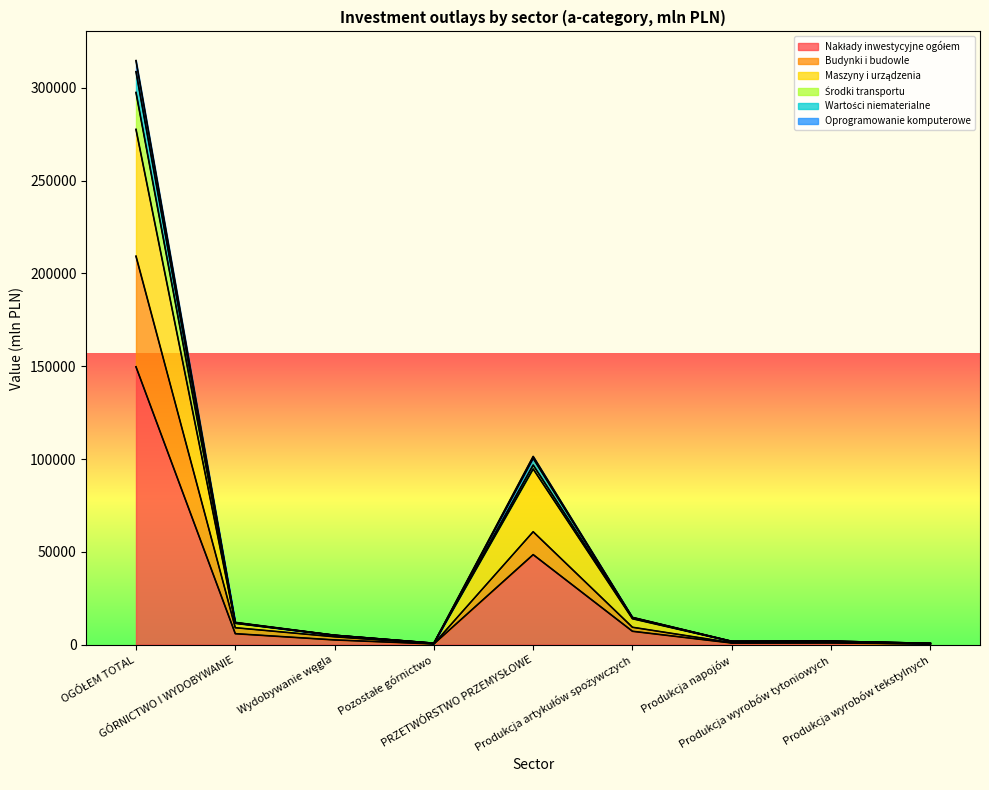

At which category does the chart reach its peak across all series?

OGÓŁEM TOTAL